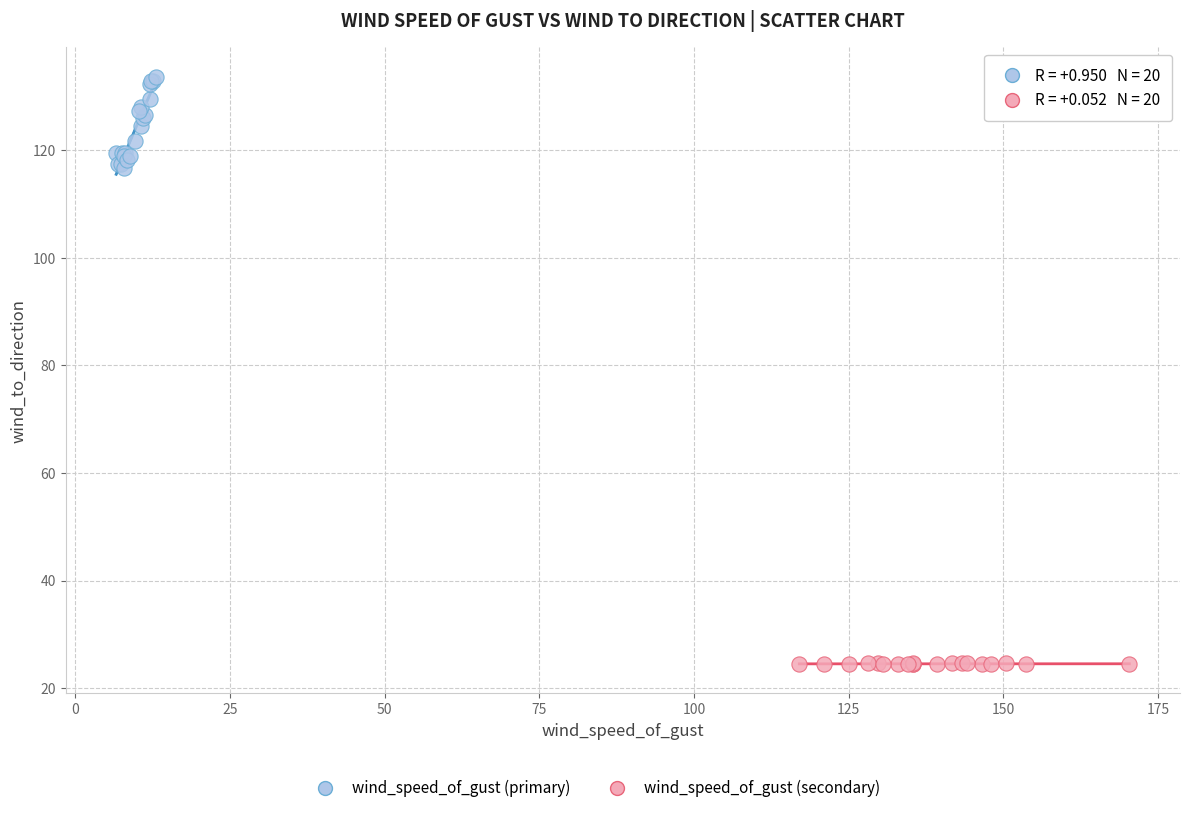

Which series contains the highest Y value?

wind_speed_of_gust (primary)